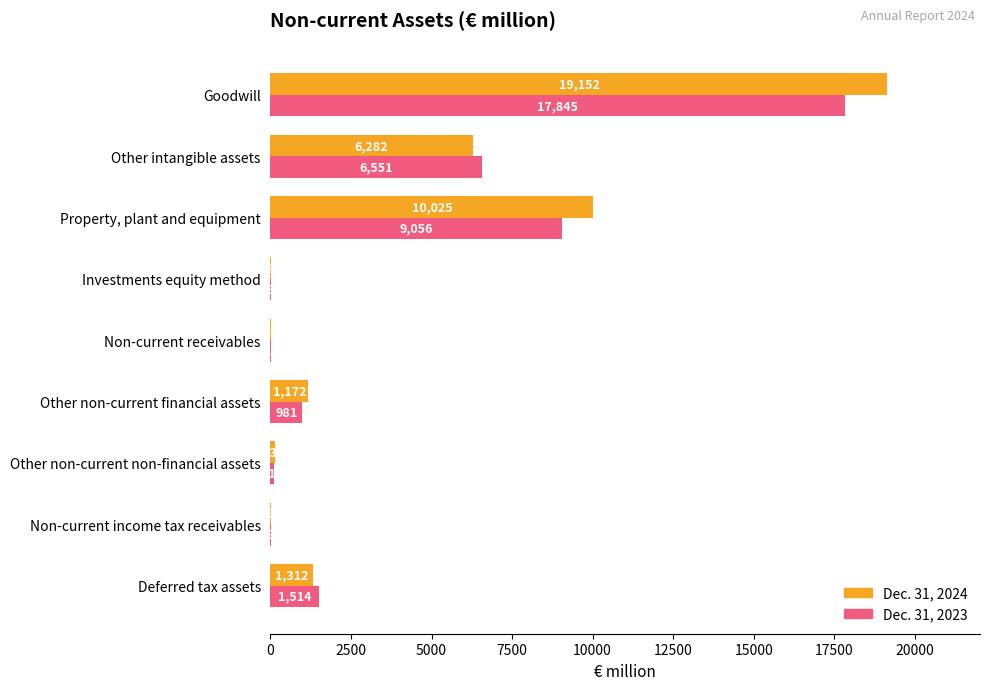

Which series changed the most between Other intangible assets and Other non-current financial assets?

Dec. 31, 2023